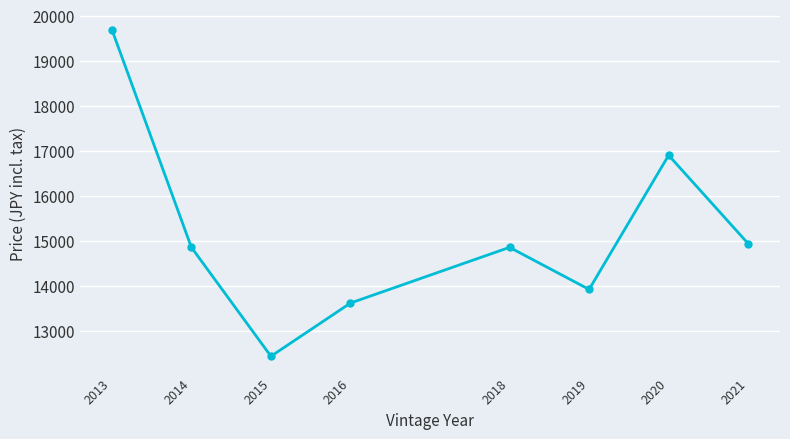

What is the difference between the values at 2014 and 2020?

2046.0